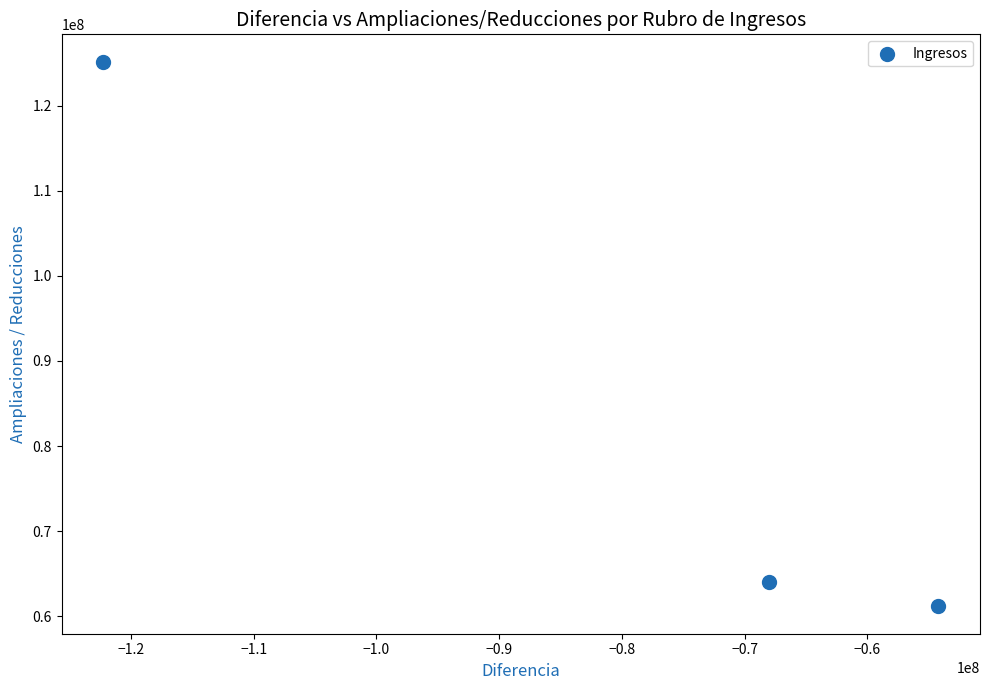

What is the average Y value?

83448126.3